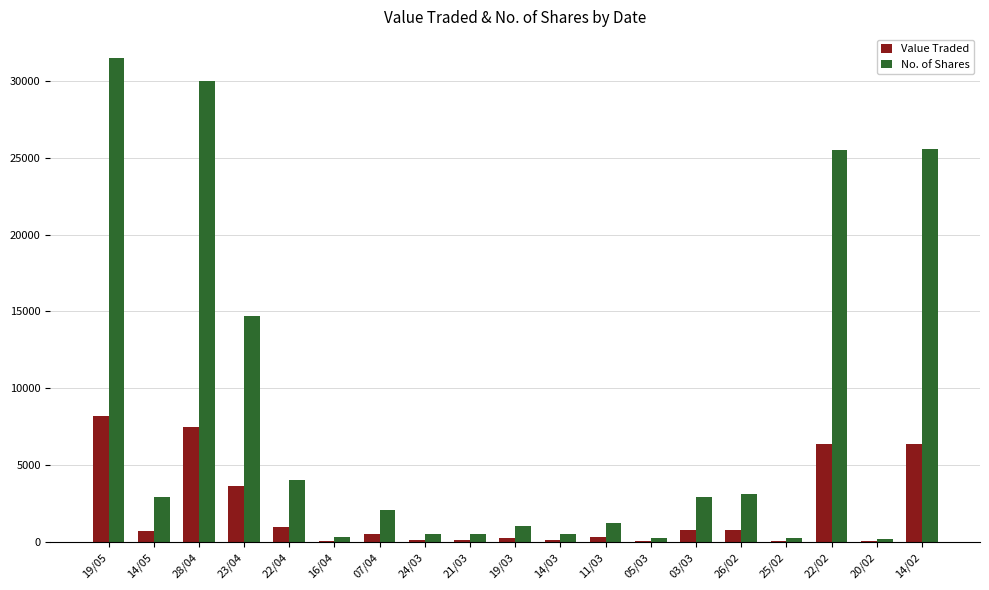

How many groups of bars are there?

19